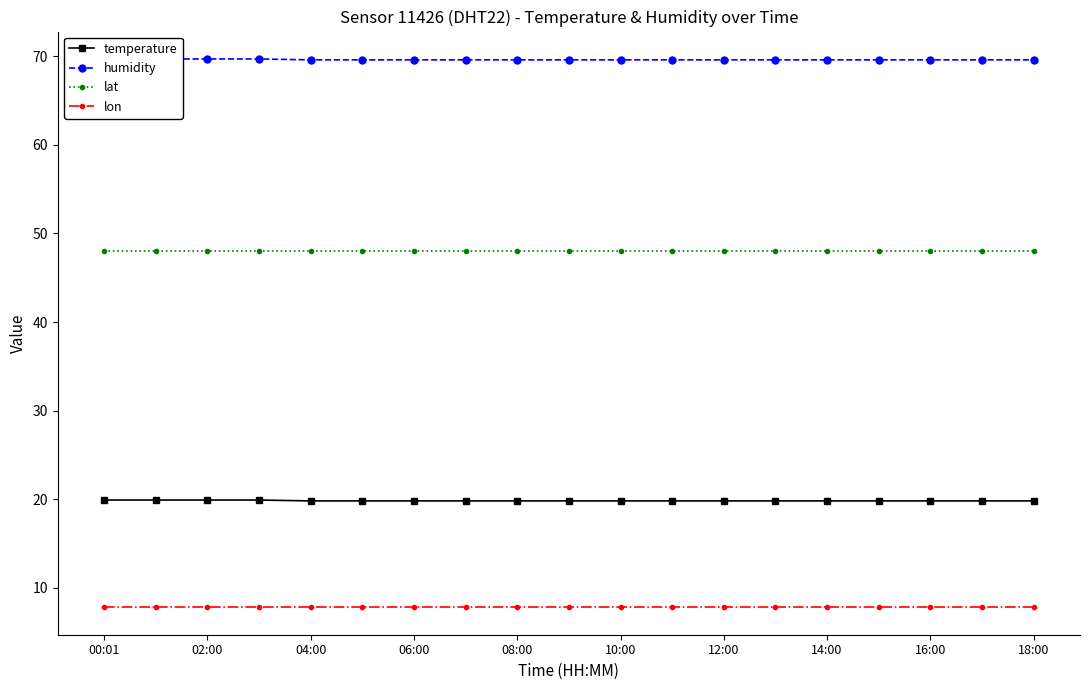

Rank the series at 15 from highest to lowest value.

humidity, lat, temperature, lon